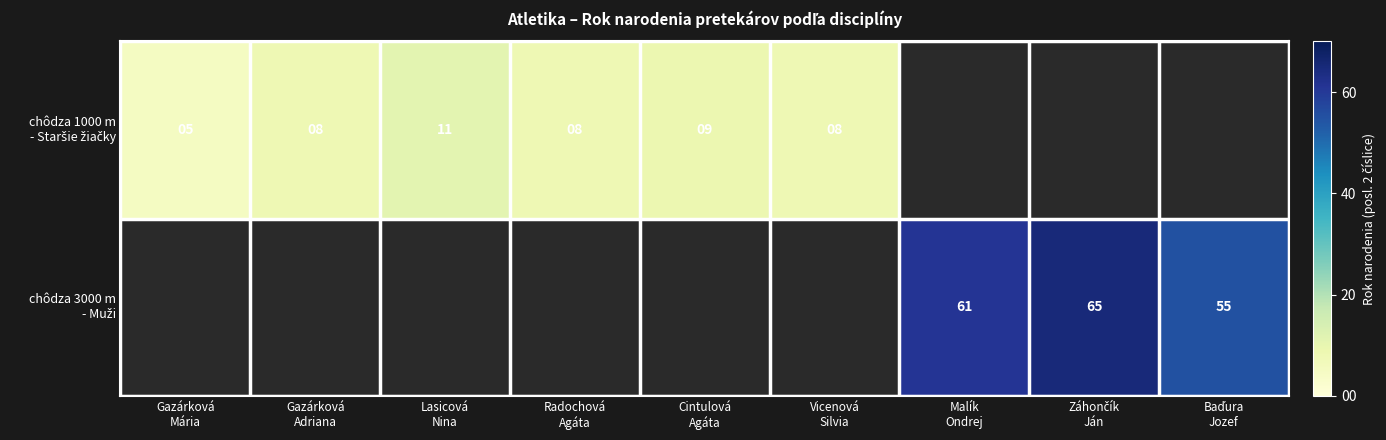

How many data points in chôdza 1000 m - Staršie žiačky are less than 9?

4